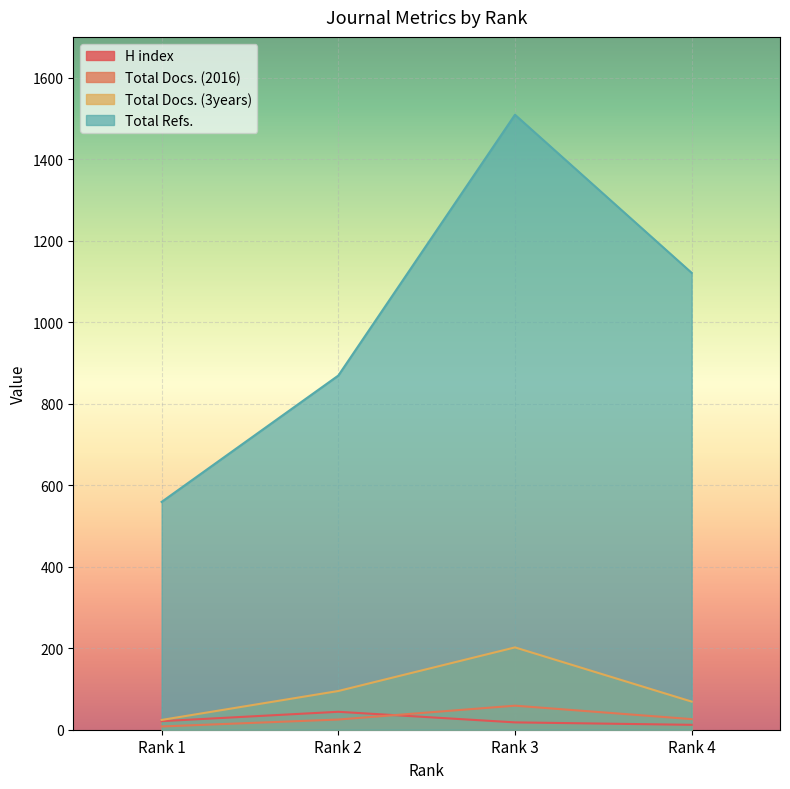

How many lines are shown in the chart?

4